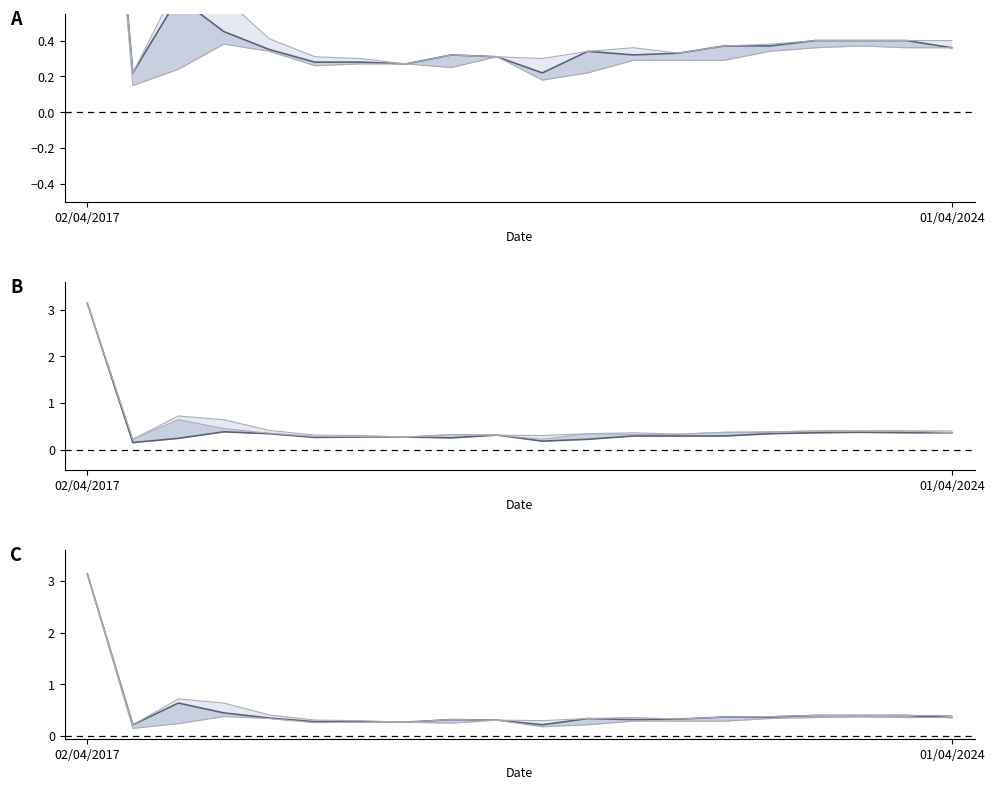

What is the greatest value displayed?

3.1